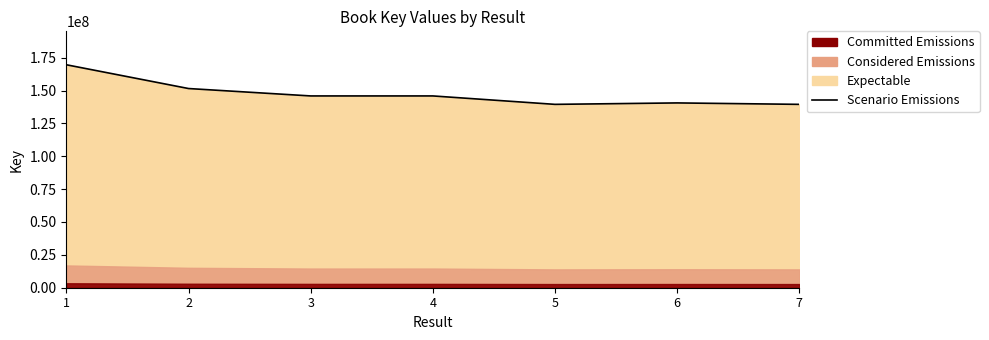

What is the sum of the values at 7 and 6?

280079745